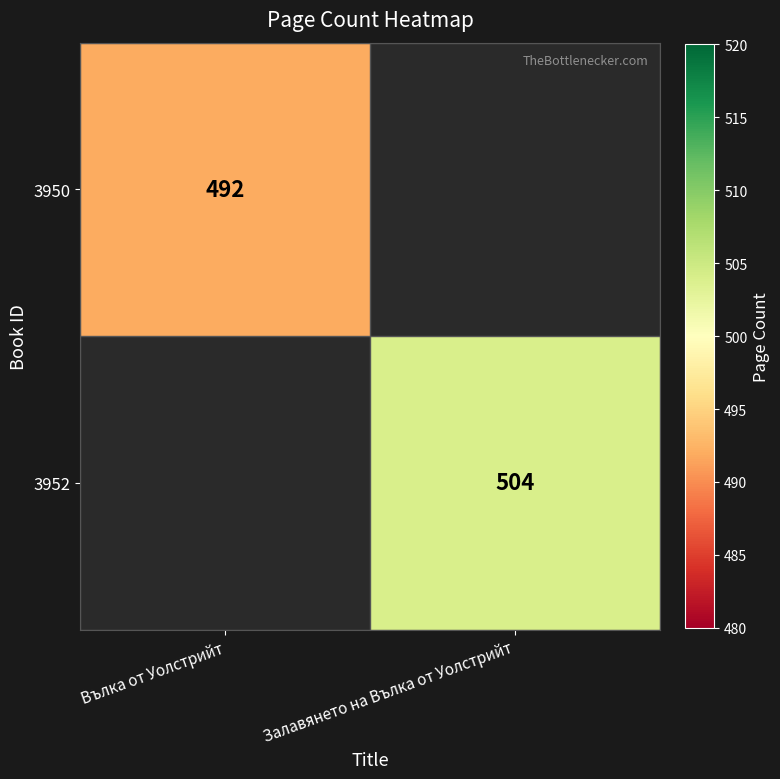

Is it true that 3950 equals 492 at Вълка от Уолстрийт?

True